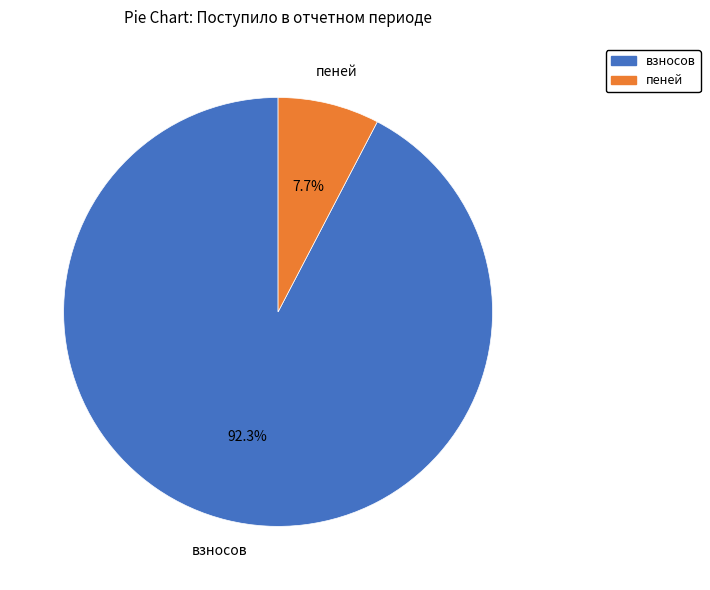

Count the number of slices in the pie.

2